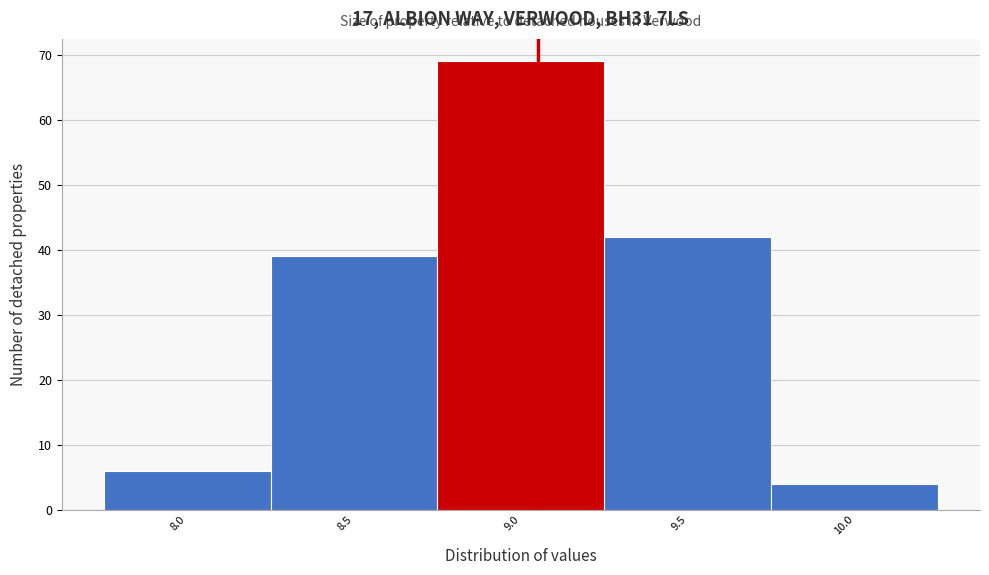

Reading left to right, transcribe all the data shown in this chart.

6	39	69	42	4